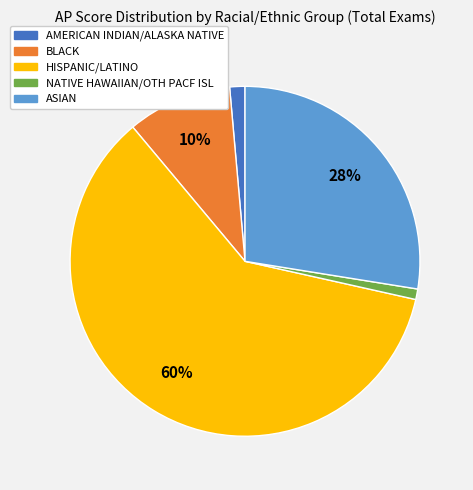

Is there any slice that represents more than half of the pie?

Yes